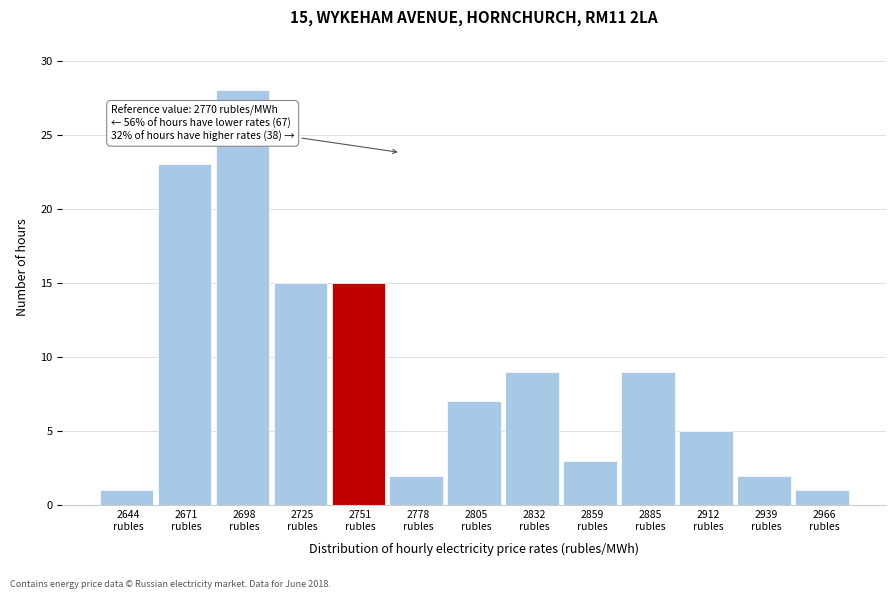

Reading right to left, what are all the values shown in this chart?

1	2	5	9	3	9	7	2	15	15	28	23	1